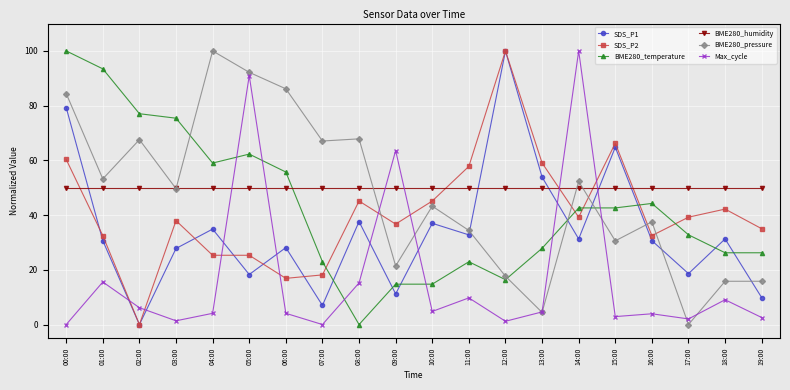

Does the chart have visible grid lines?

Yes